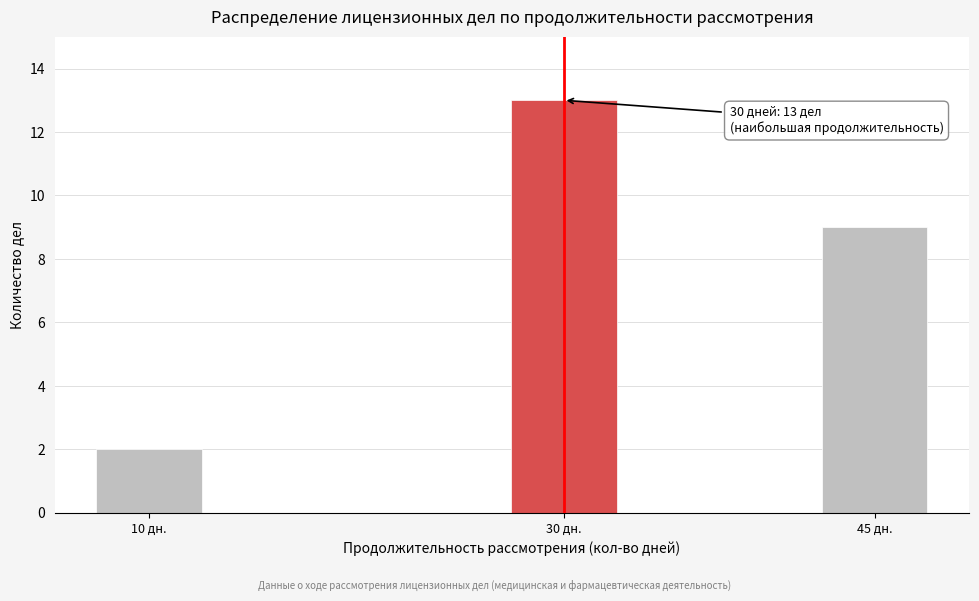

Reading right to left, list all the values displayed in this chart.

9	13	2